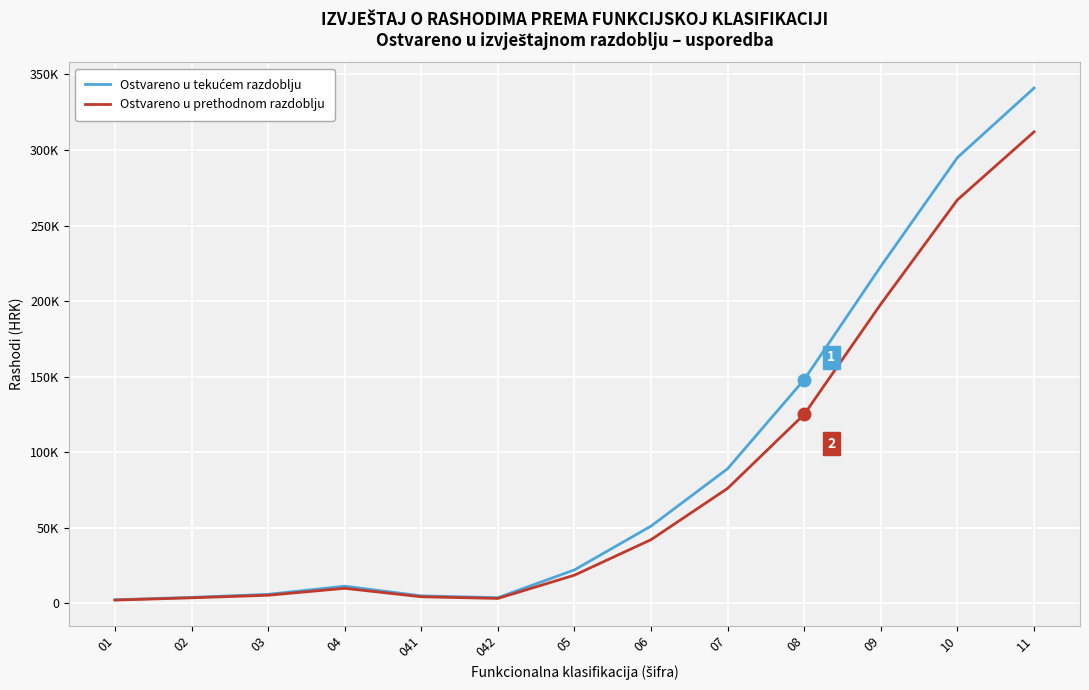

Does the chart display data point markers on the line(s)?

No